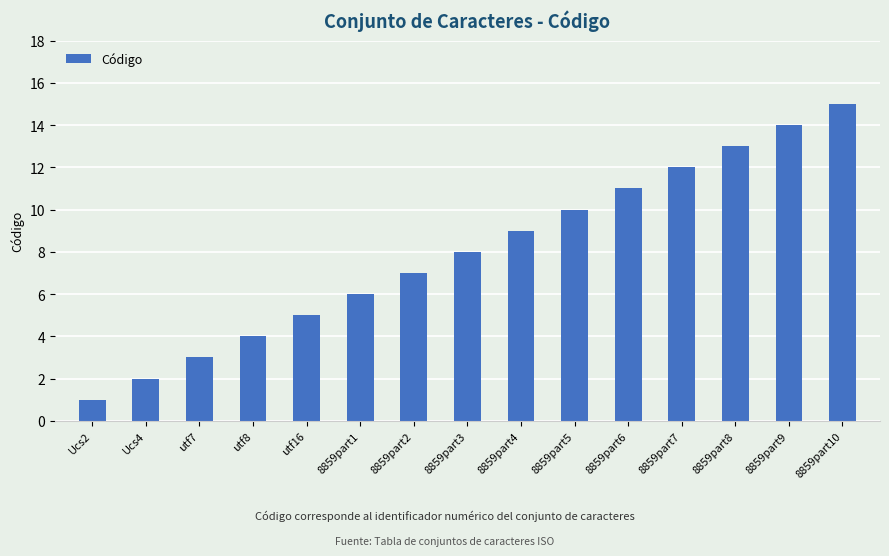

Count the number of data series in this chart.

1